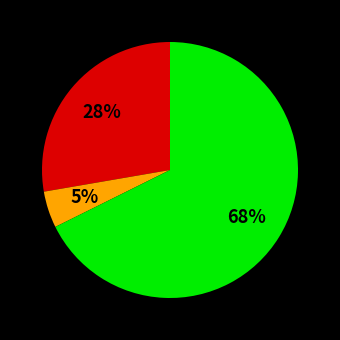

How many segments does this pie chart have?

3